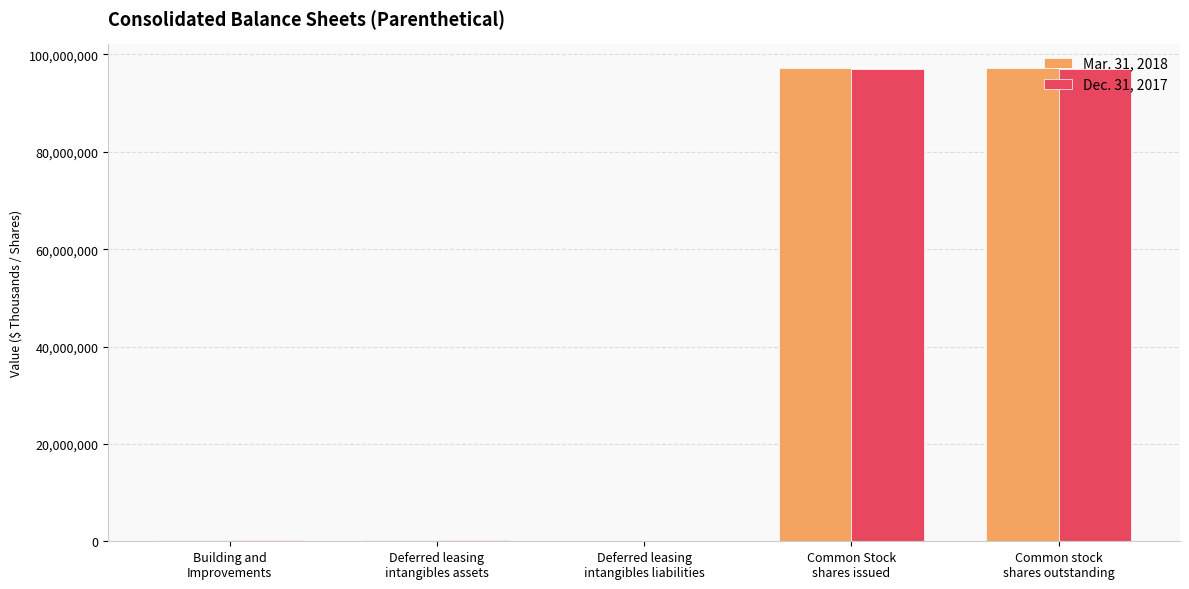

Which series has the largest range (max minus min)?

Mar. 31, 2018